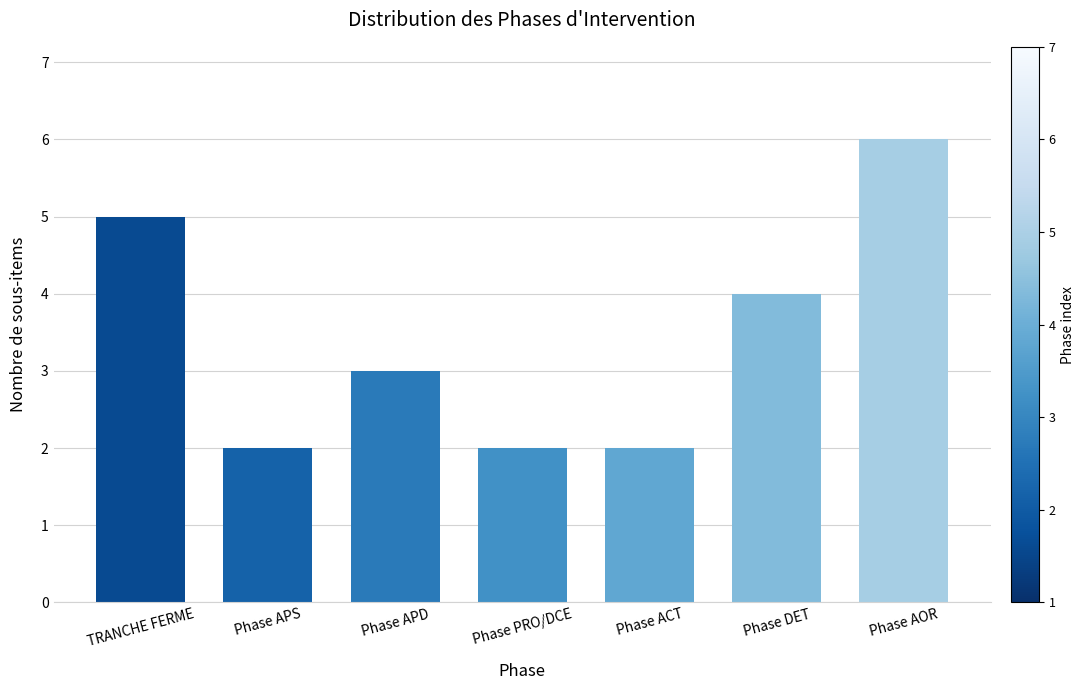

What is the greatest value displayed?

6